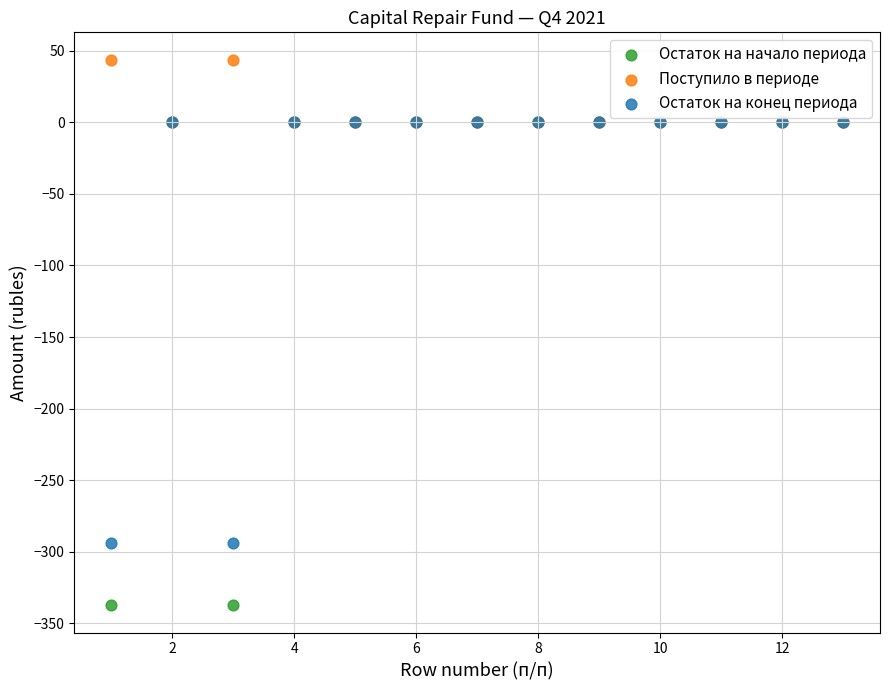

What are all the series names shown in the legend?

Остаток на начало периода, Поступило в периоде, Остаток на конец периода